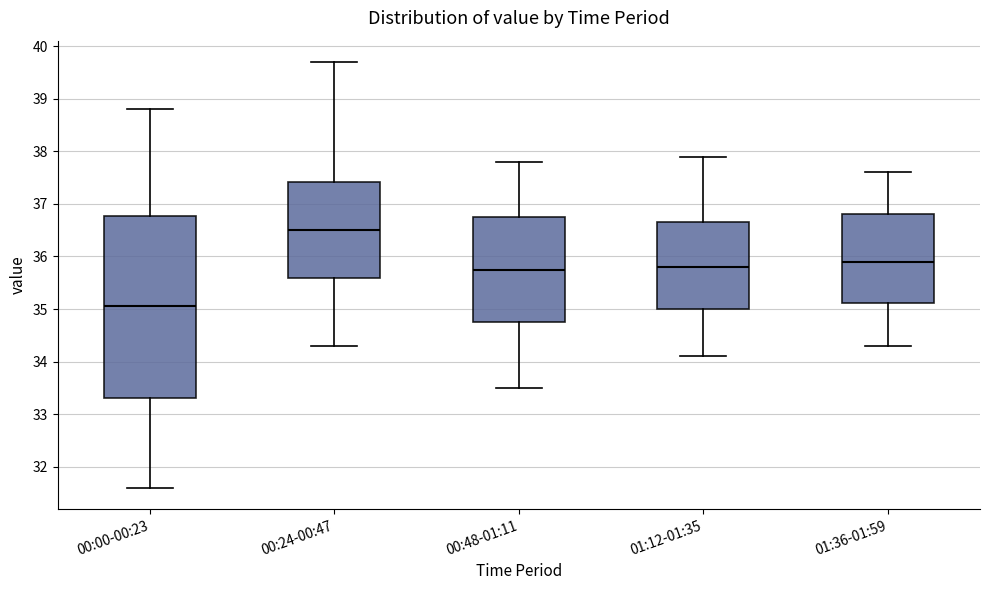

Reading left to right, transcribe this box plot: for each box, give where its median line is, the range the box spans, and where its two whiskers end, as read against the y-axis. The values are not printed on the chart, so give them approximately, as read against the axis.

00:00-00:23: median 35.1, box 33.3 to 36.8, whiskers 31.6 to 38.8
00:24-00:47: median 36.5, box 35.6 to 37.4, whiskers 34.3 to 39.7
00:48-01:11: median 35.8, box 34.8 to 36.8, whiskers 33.5 to 37.8
01:12-01:35: median 35.8, box 35.0 to 36.7, whiskers 34.1 to 37.9
01:36-01:59: median 35.9, box 35.1 to 36.8, whiskers 34.3 to 37.6